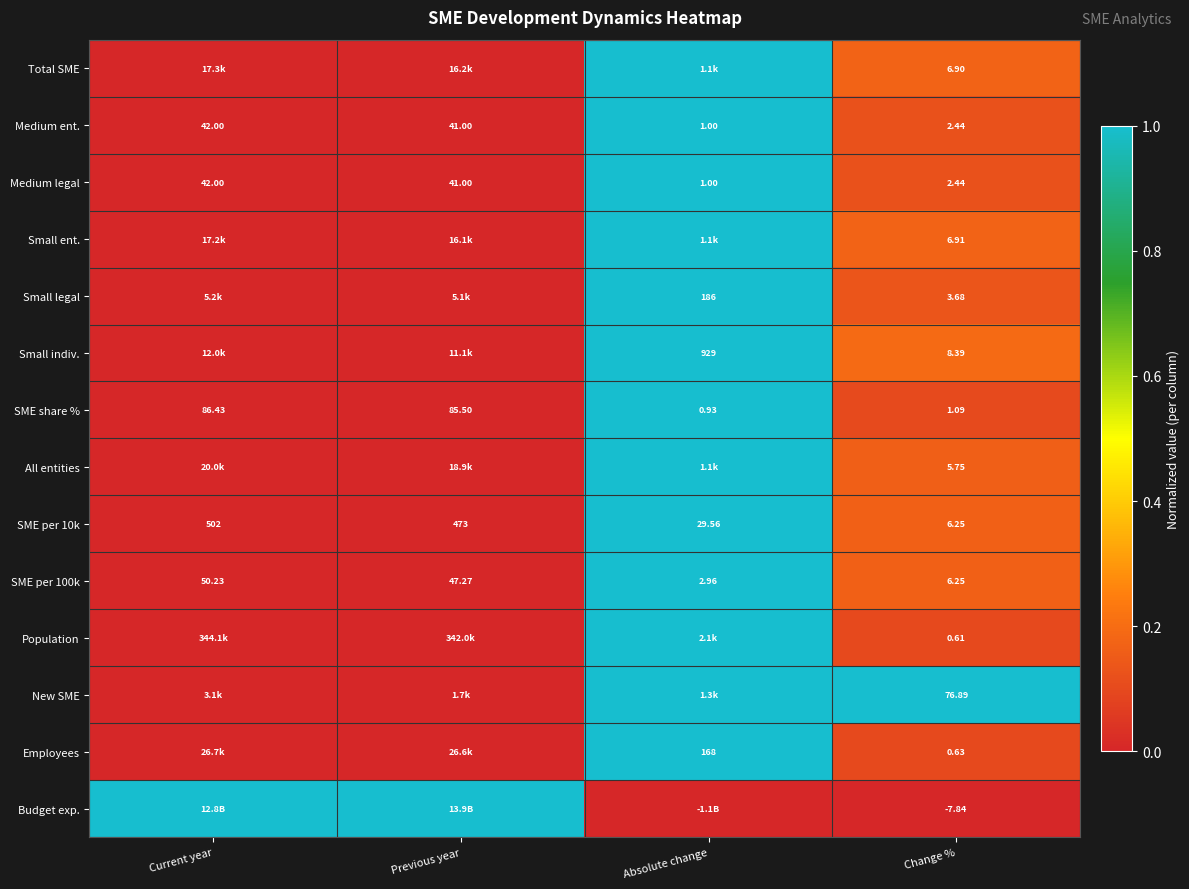

At which label does SME per 100k reach its minimum?

Absolute change